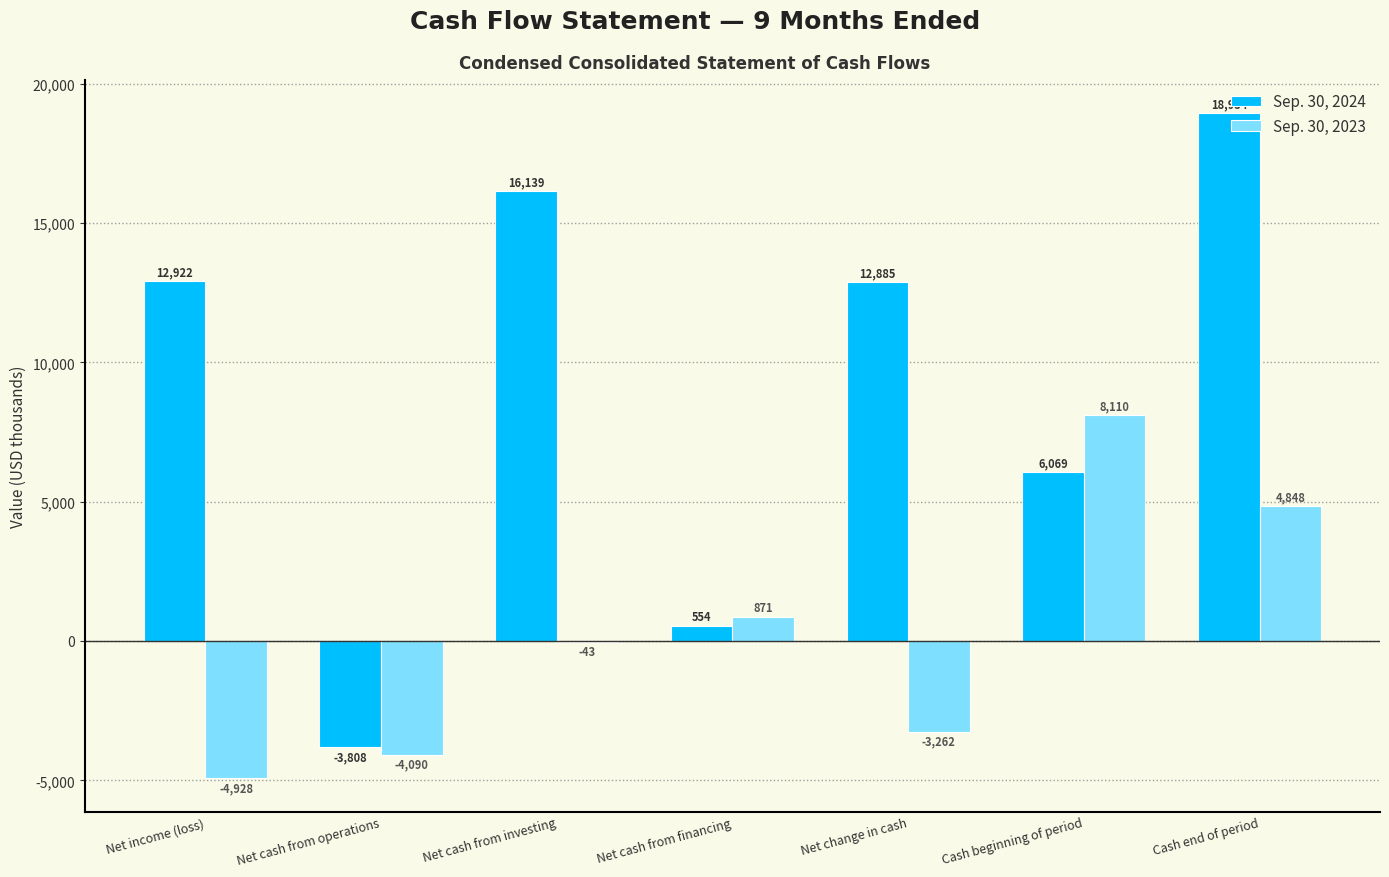

What is the greatest value displayed?

18954